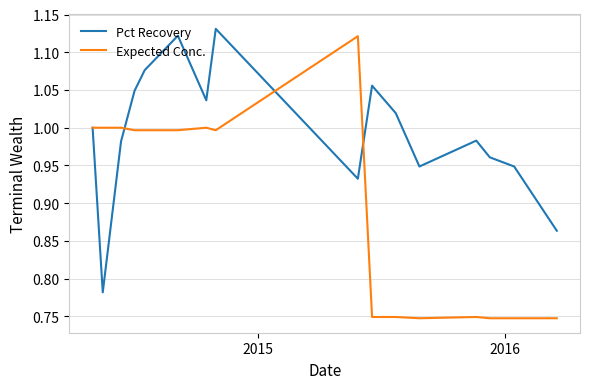

Which series has the widest spread of values?

Expected Conc.